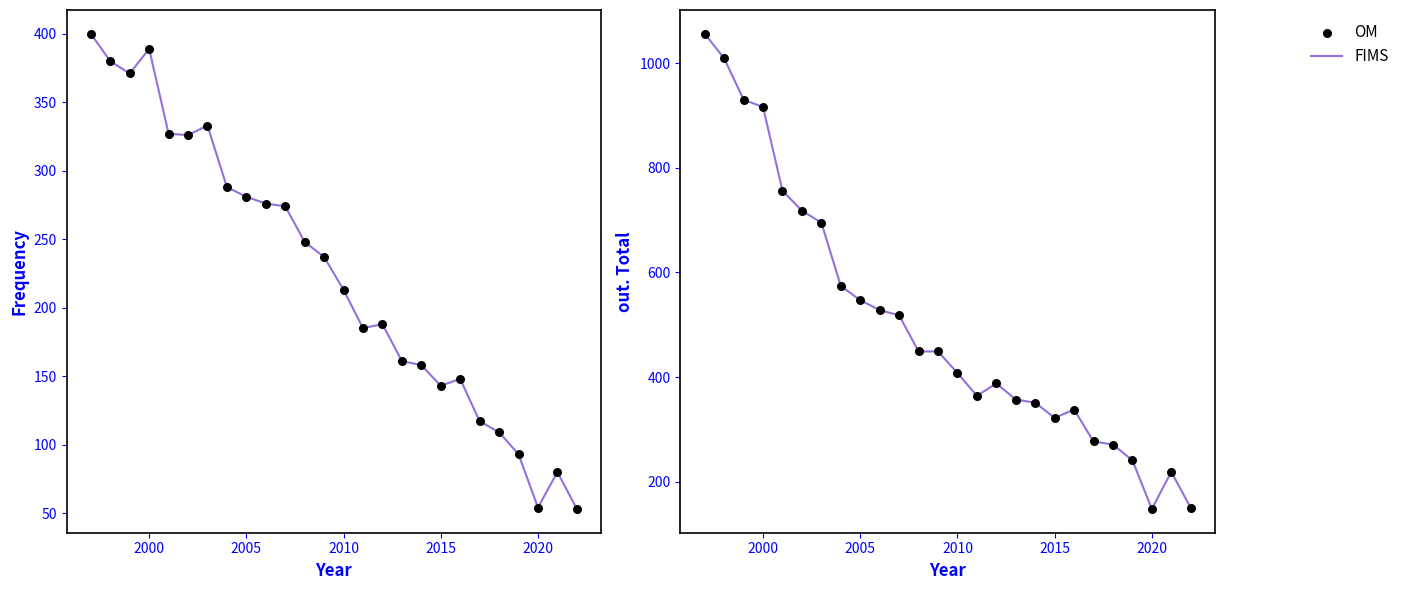

Which series has the largest Y range (max minus min)?

FIMS